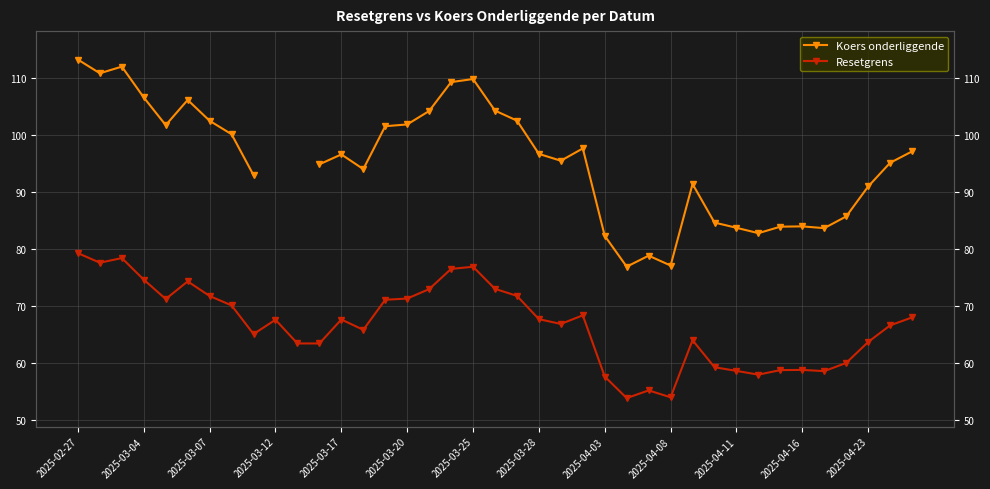

What is the difference between the second highest and minimum values in the Resetgrens series?

24.6